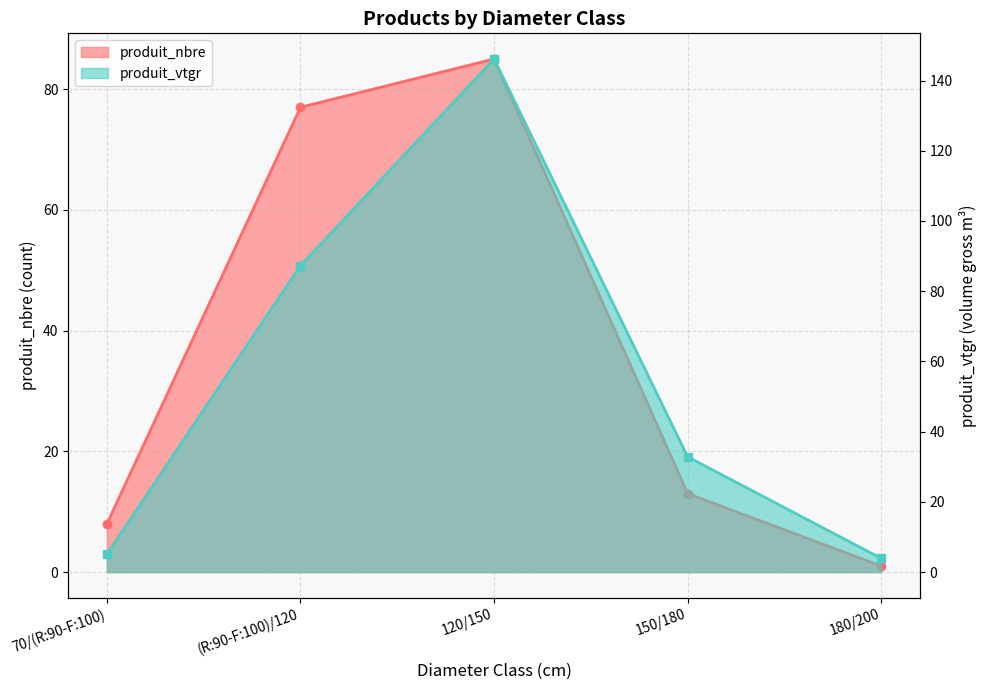

At how many categories does at least one series exceed 15?

3